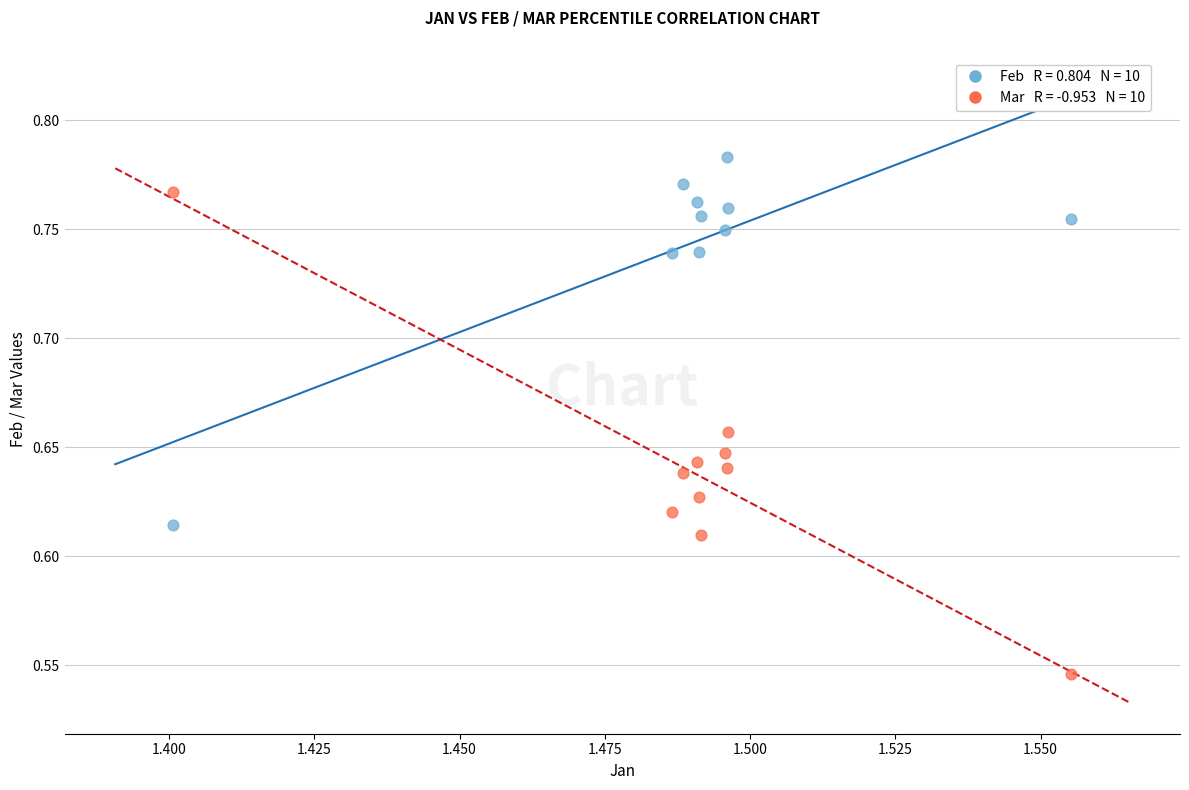

Count the number of points in this scatter plot.

20